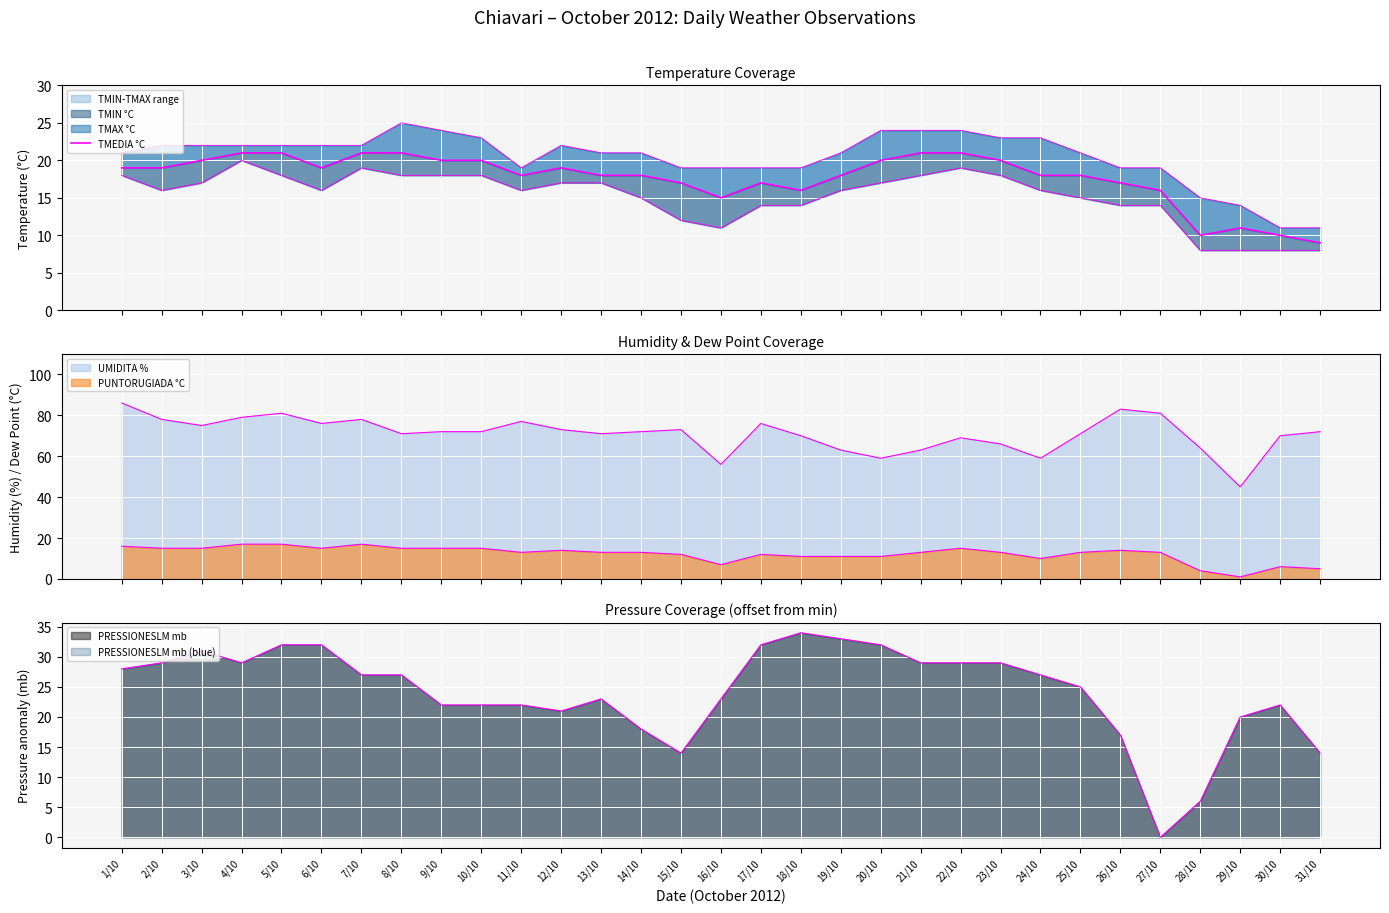

True or false: the data shows 16 at 18/10.

True